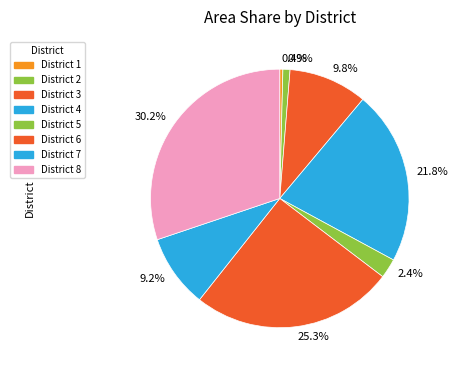

Which has a higher value, 0.9% or 9.2%?

9.2%